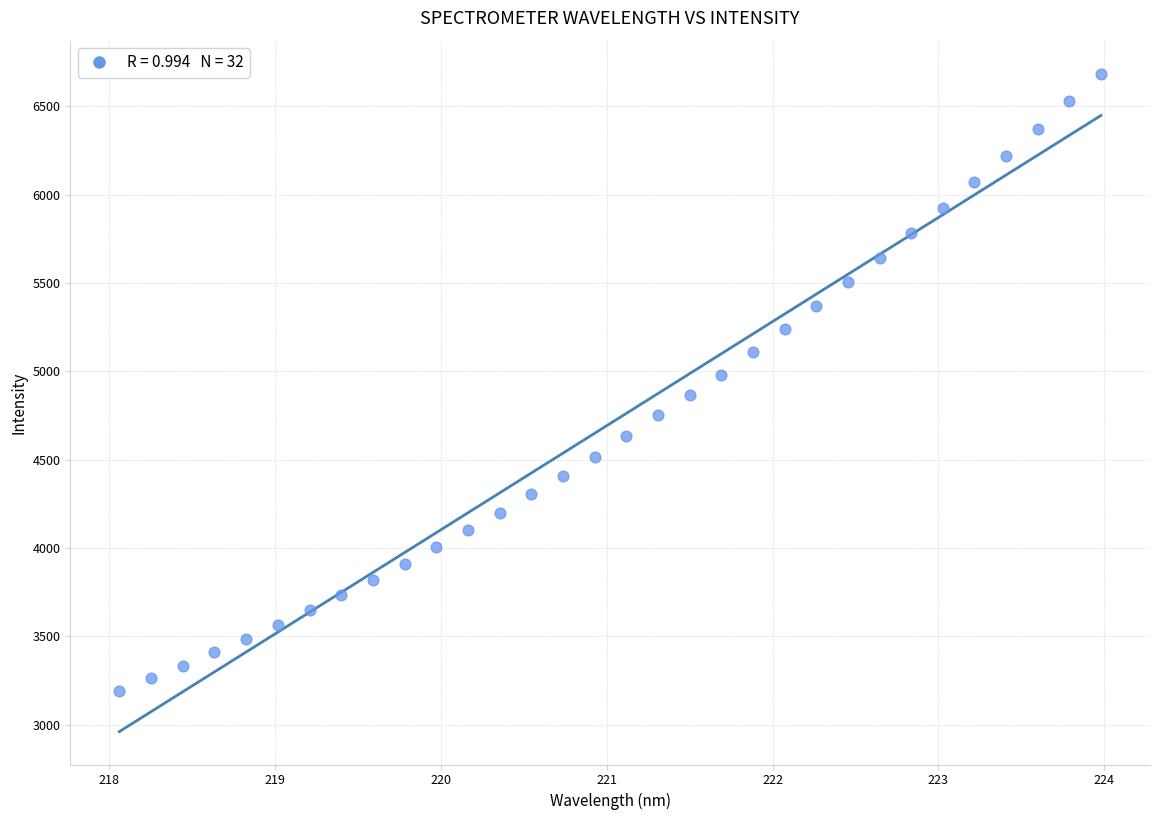

What is the range of Y values (max minus min)?

3491.5